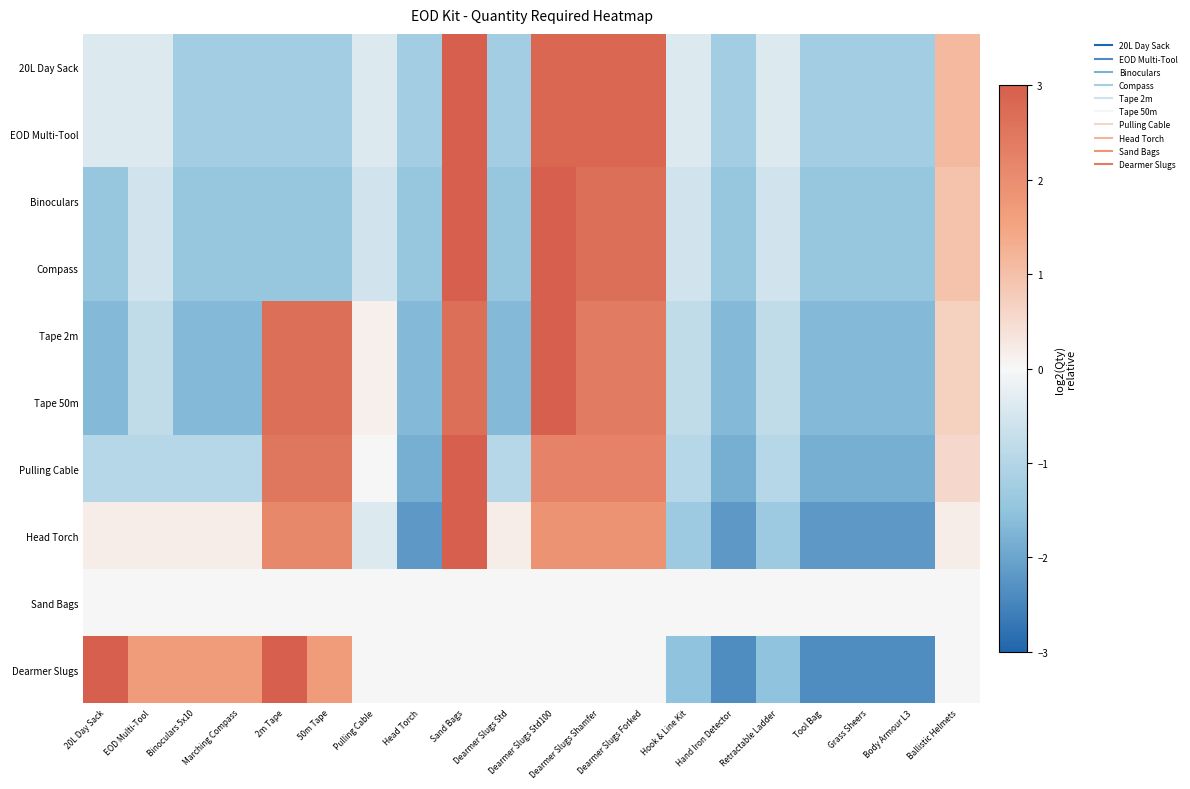

Count the number of categories in the chart.

20